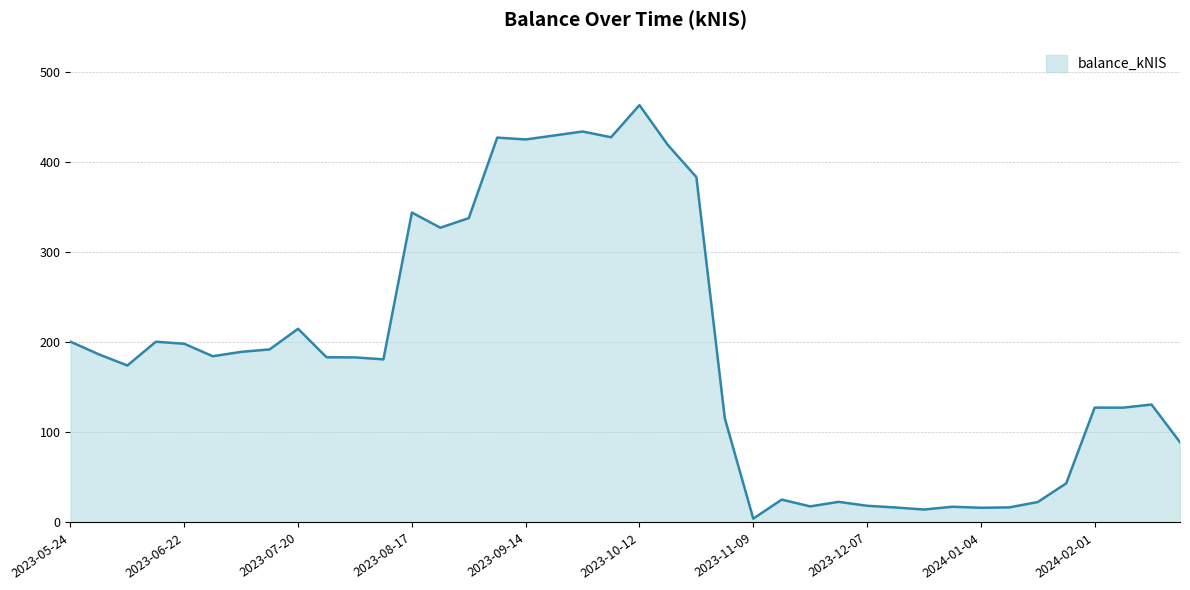

What is the maximum value shown in the chart?

463.4